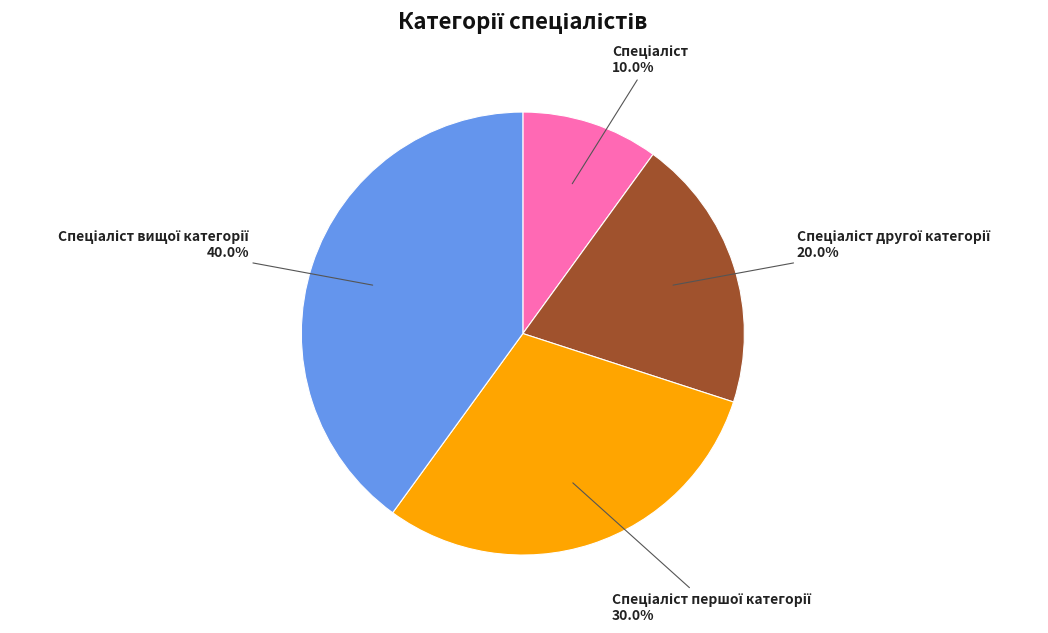

Does any single category account for the majority?

No